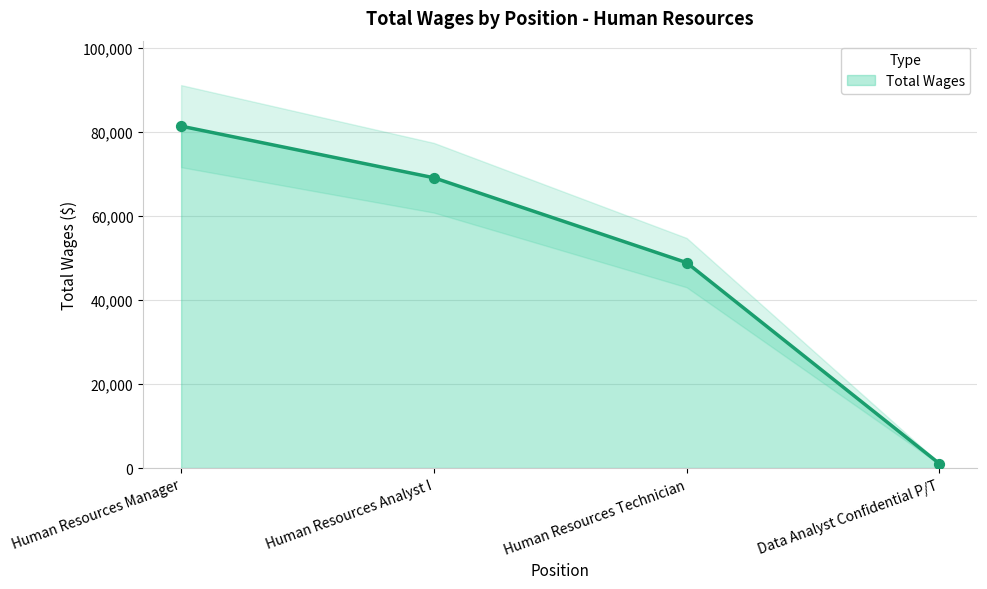

What is the change in value from Human Resources Manager to Human Resources Analyst I?

-12292